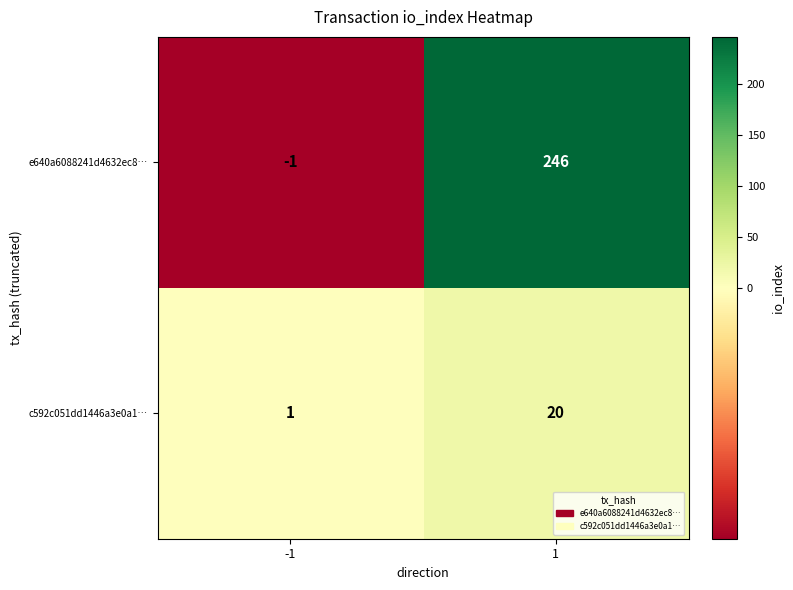

What is the sum of all c592c051dd1446a3e0a1… values?

21